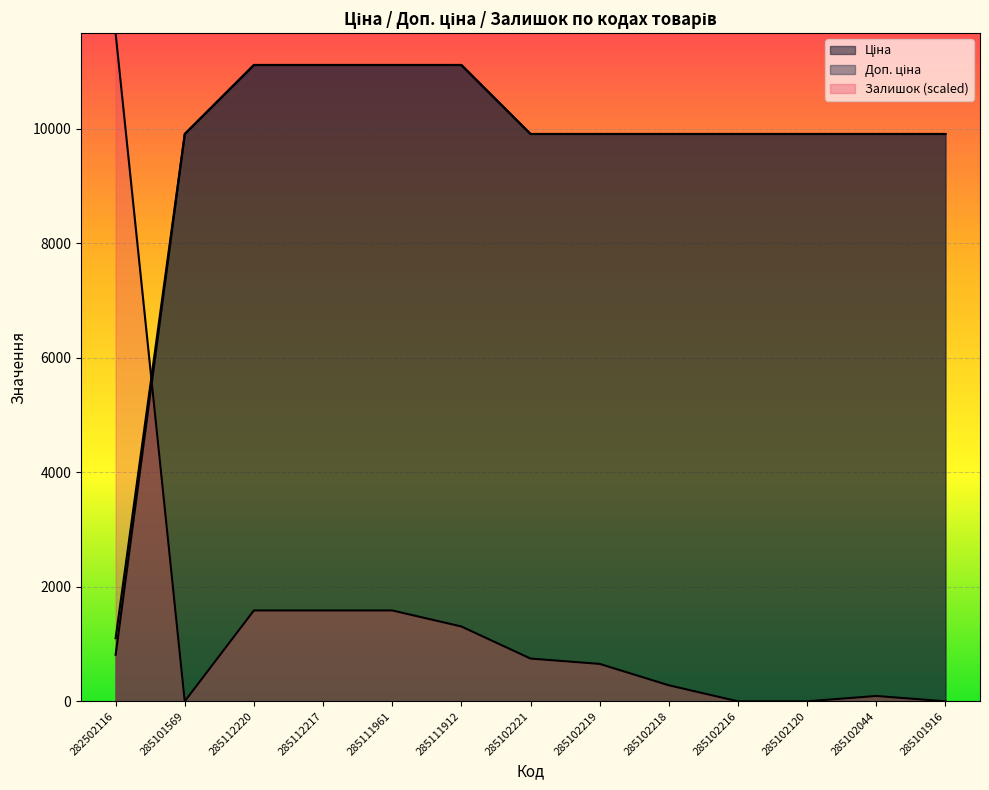

What is the average value of the Ціна series?

9579.6